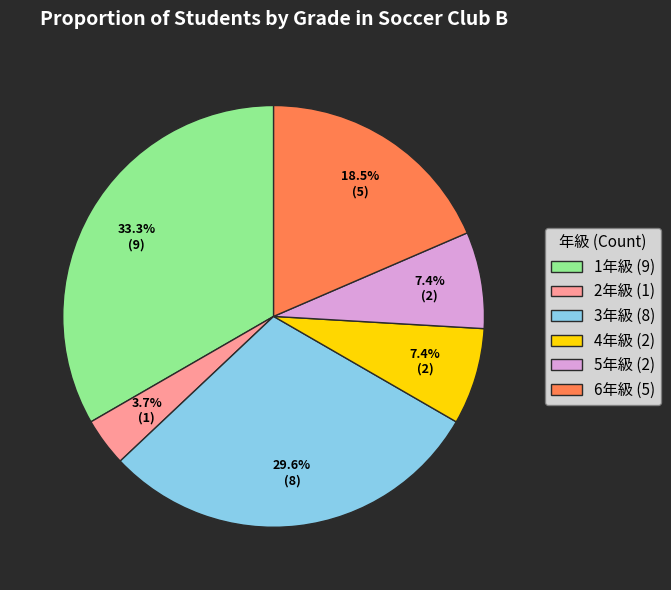

Is 4年級 (2) the majority of the pie?

No